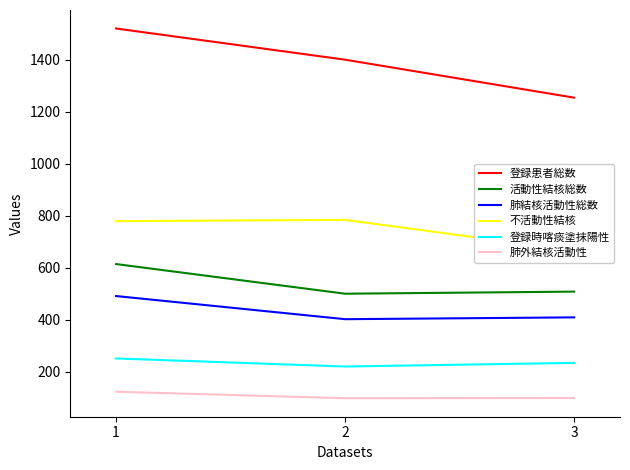

List the labels in order of 登録時喀痰塗抹陽性 value, largest first.

1, 3, 2